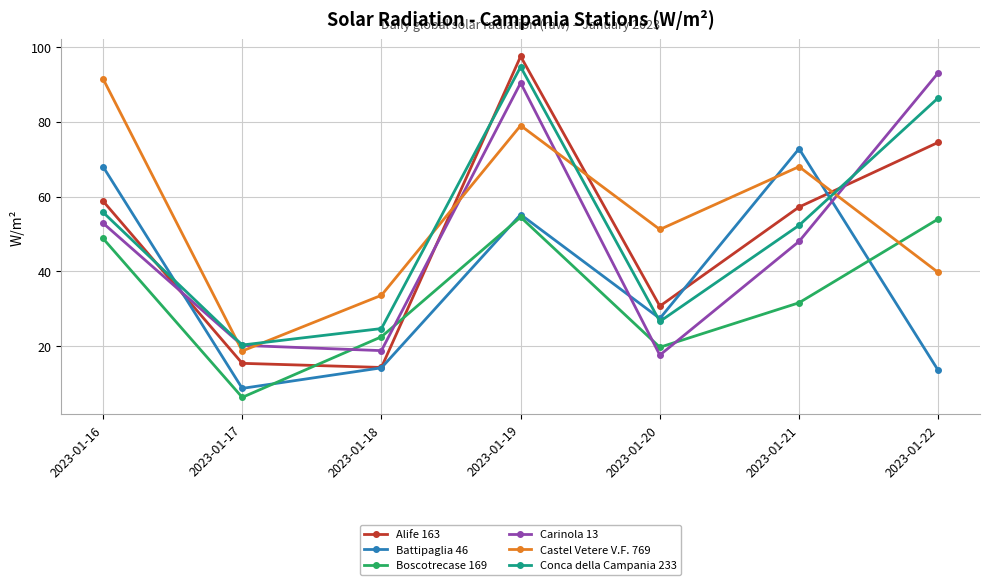

What is the difference between the highest and lowest values at 2023-01-20?

33.6